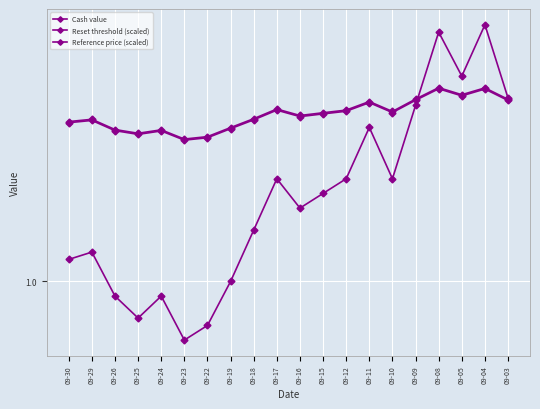

Is it true that Cash value equals 1.0 at 09-19?

True